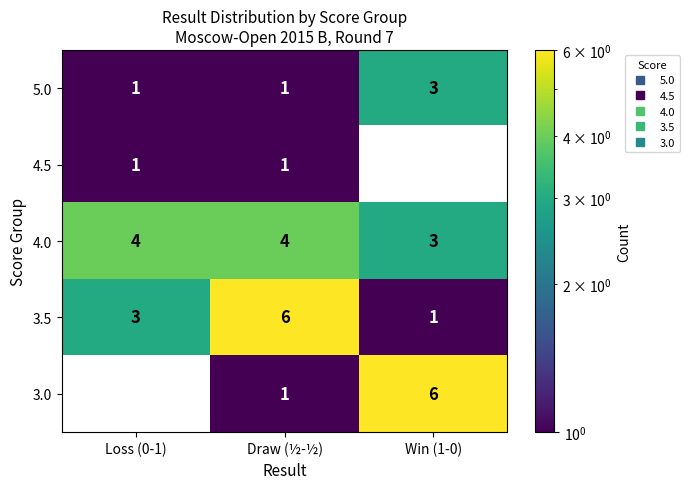

Which category has the lowest value in the 3.0 series?

Loss (0-1)